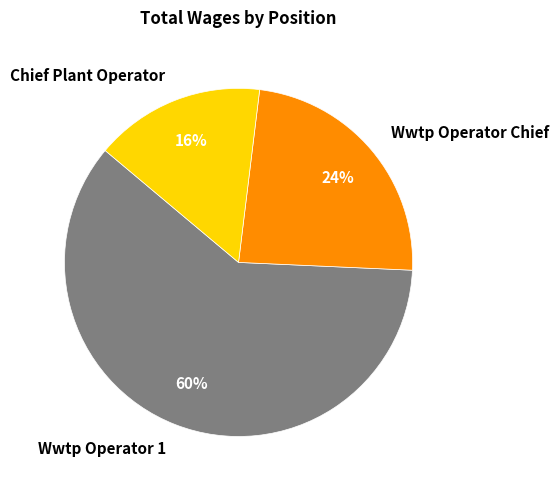

Rank the categories by value from highest to lowest.

Wwtp Operator 1, Wwtp Operator Chief, Chief Plant Operator